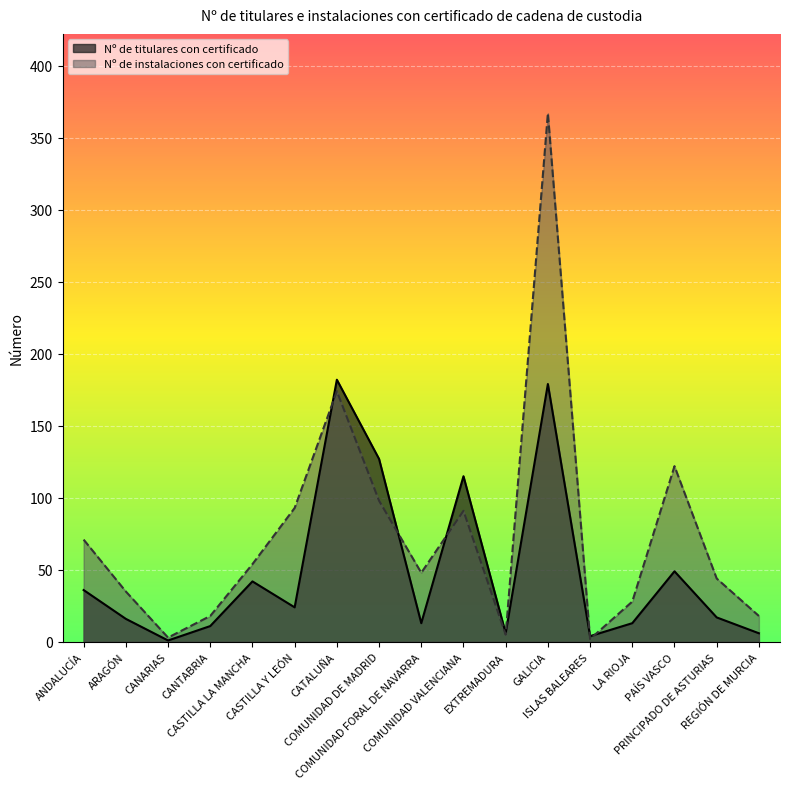

Between which two adjacent categories do Nº de titulares con certificado and Nº de instalaciones con certificado first intersect?

CASTILLA Y LEÓN and CATALUÑA